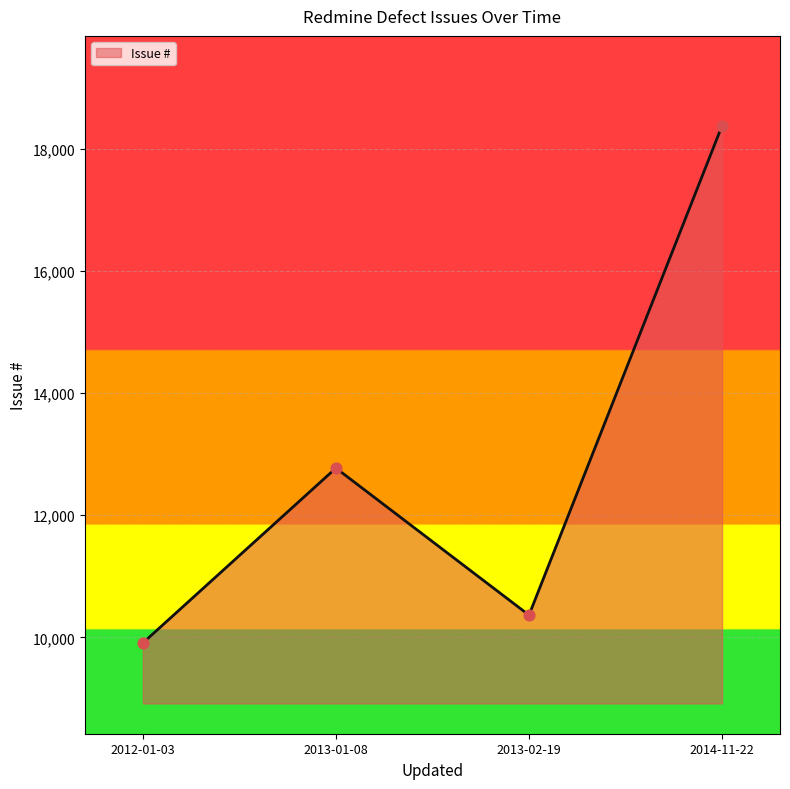

What is the change in value from 2013-02-19 to 2014-11-22?

+8019